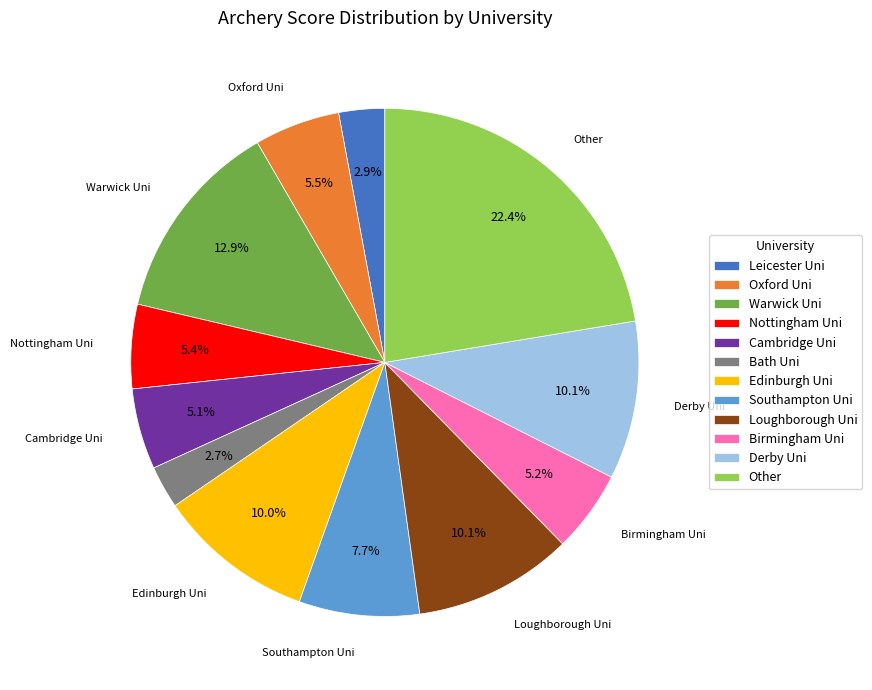

To the nearest percent, what percentage of the pie is Other?

22%